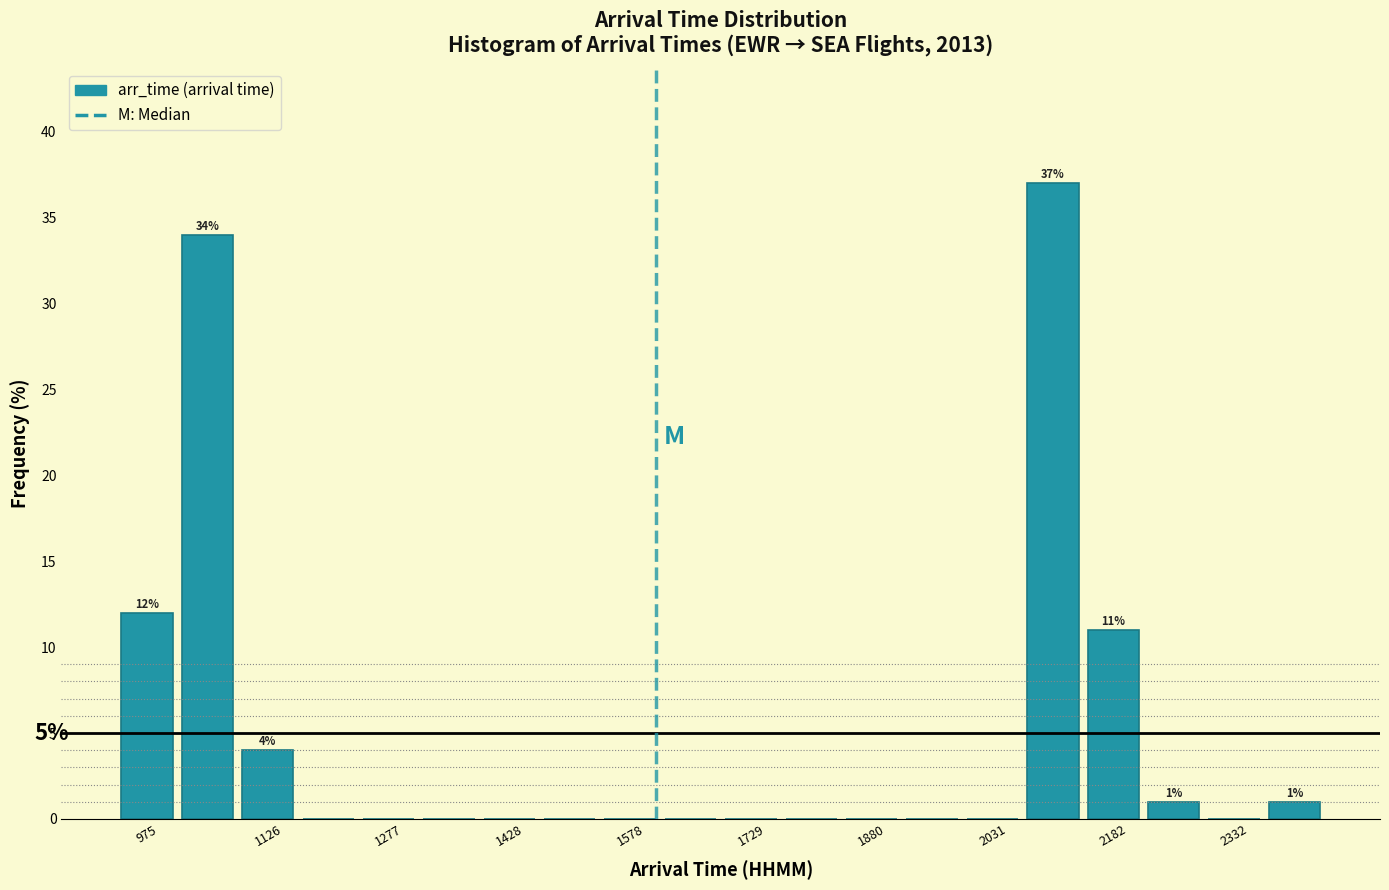

Read against the x-axis, roughly where is the centre of the tallest bar?

2100